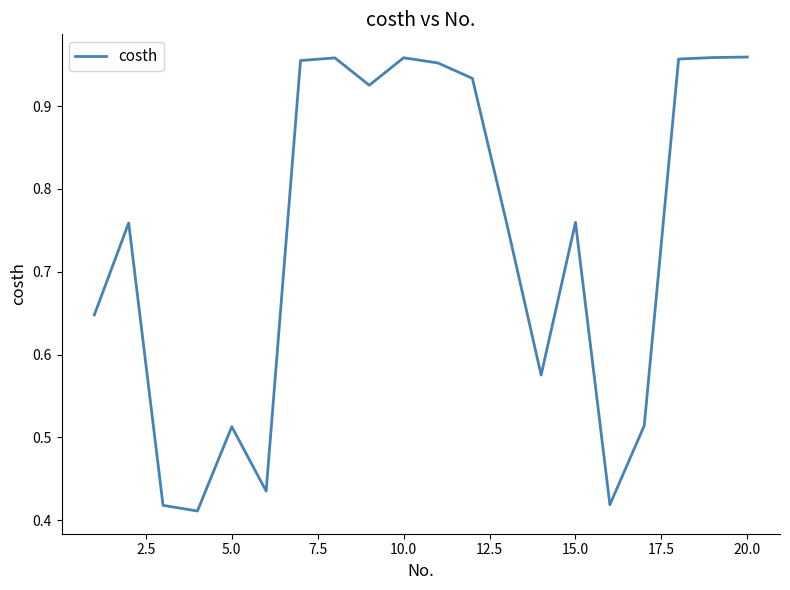

What is the value of the 18th point from the left?

1.0